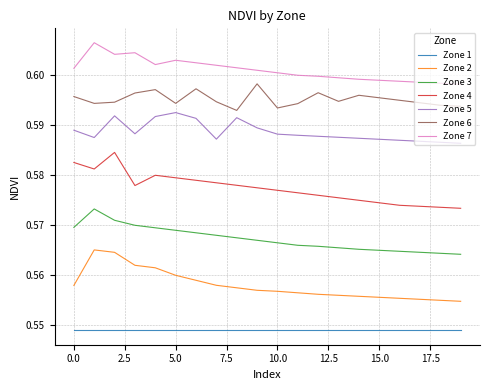

True or false: Zone 1 and Zone 4 cross at least once.

False